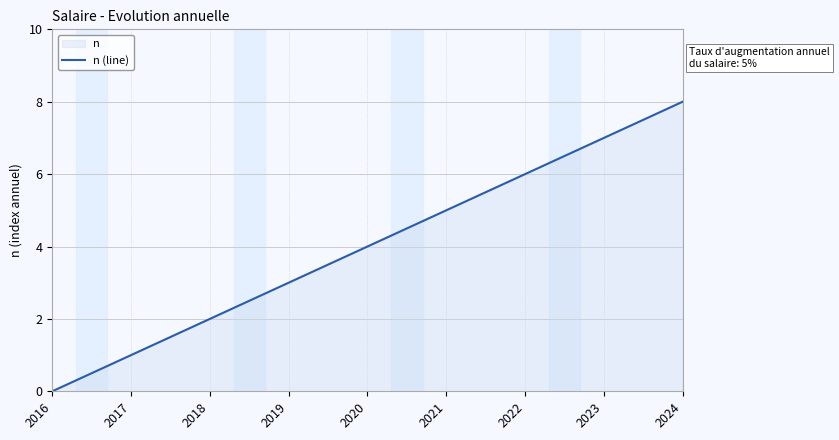

What is the maximum value shown in the chart?

8